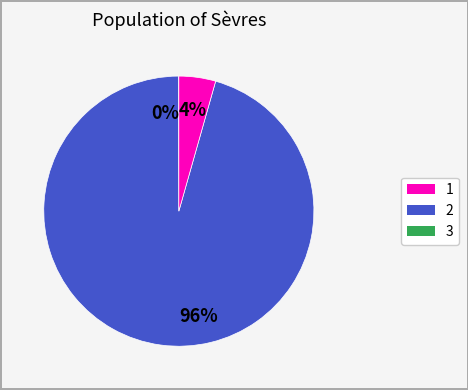

Between 3 and 2, which is larger?

2